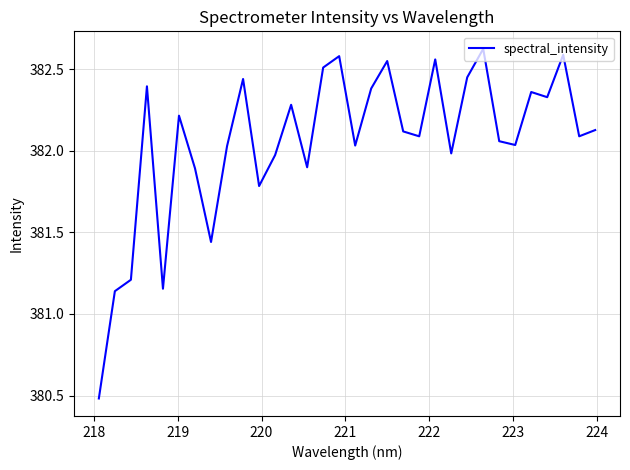

Does the chart display data point markers on the line(s)?

No